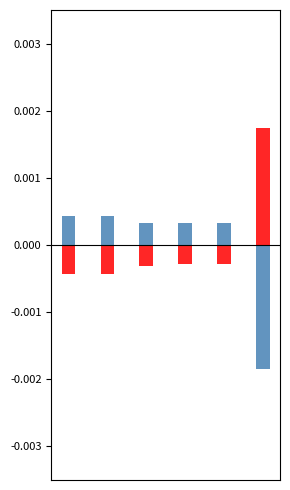

Count the number of data series in this chart.

2